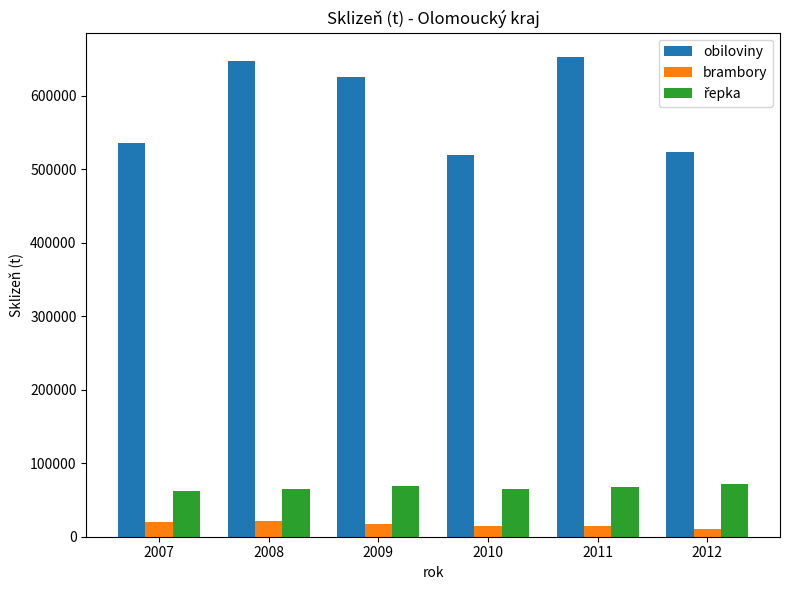

The brambory series shows 21006.0 at 2008. True or false?

True